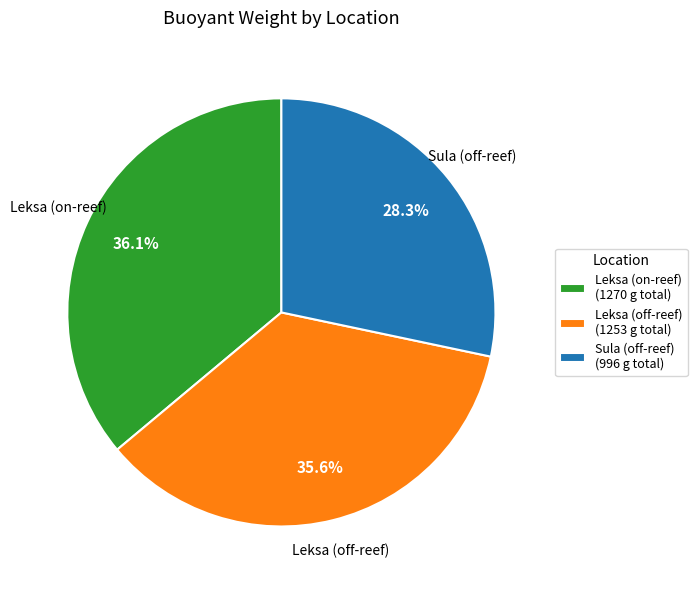

Which has a higher value, Sula (off-reef) (996 g total) or Leksa (off-reef) (1253 g total)?

Leksa (off-reef) (1253 g total)